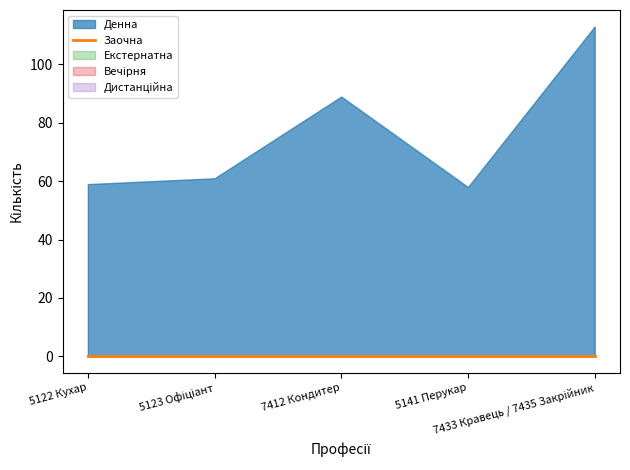

Reading left to right, list all the values displayed in this chart.

Денна: 5122 Кухар=59	5123 Офіціант=61	7412 Кондитер=89	5141 Перукар=58	7433 Кравець / 7435 Закрійник=113
Заочна: 5122 Кухар=0	5123 Офіціант=0	7412 Кондитер=0	5141 Перукар=0	7433 Кравець / 7435 Закрійник=0
Екстернатна: 5122 Кухар=0	5123 Офіціант=0	7412 Кондитер=0	5141 Перукар=0	7433 Кравець / 7435 Закрійник=0
Вечірня: 5122 Кухар=0	5123 Офіціант=0	7412 Кондитер=0	5141 Перукар=0	7433 Кравець / 7435 Закрійник=0
Дистанційна: 5122 Кухар=0	5123 Офіціант=0	7412 Кондитер=0	5141 Перукар=0	7433 Кравець / 7435 Закрійник=0